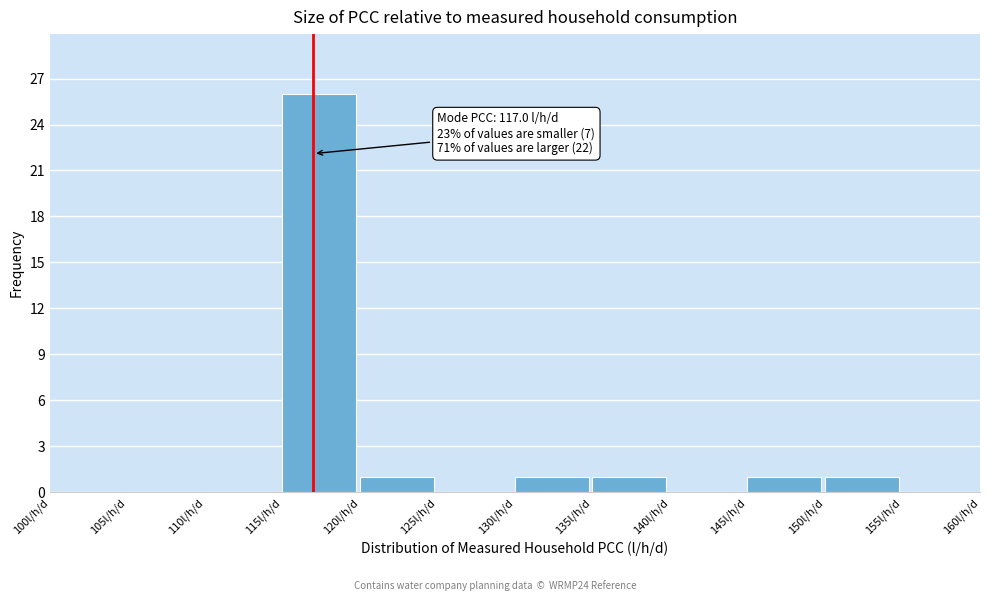

Over which range of the x-axis is the bar tallest?

115 to 120